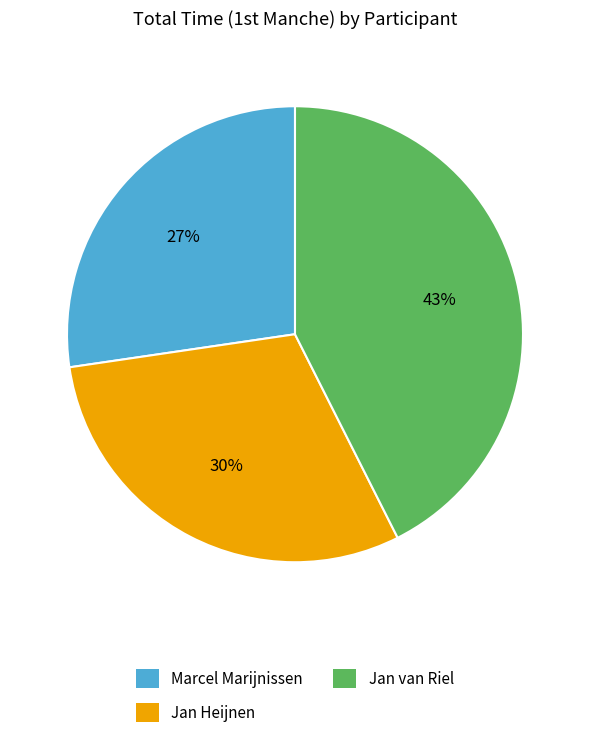

To the nearest percent, what percentage of the pie is Marcel Marijnissen?

27%